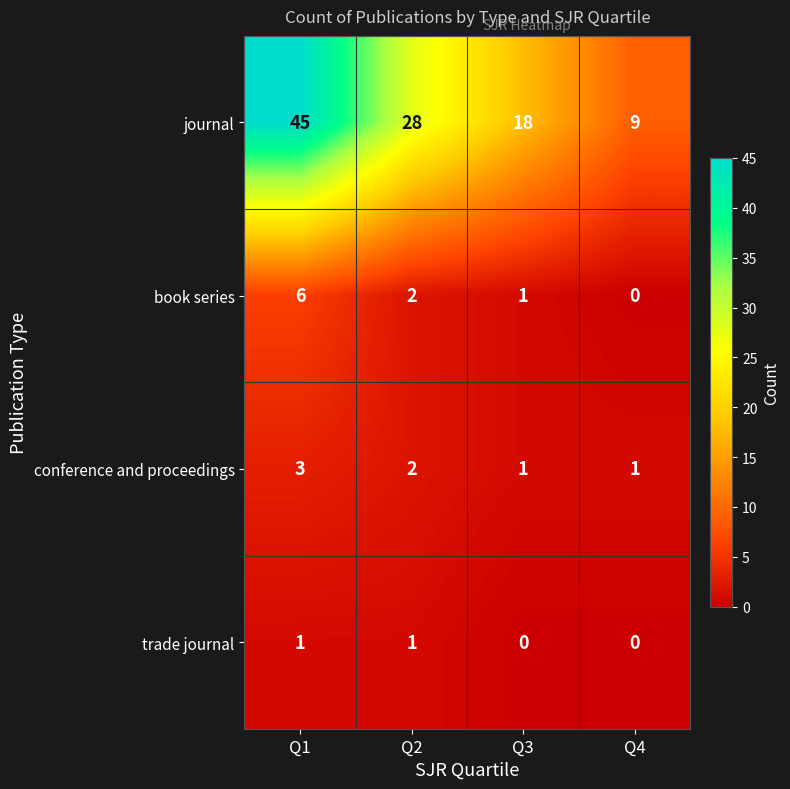

List the series in order of their peak value, highest first.

journal, book series, conference and proceedings, trade journal